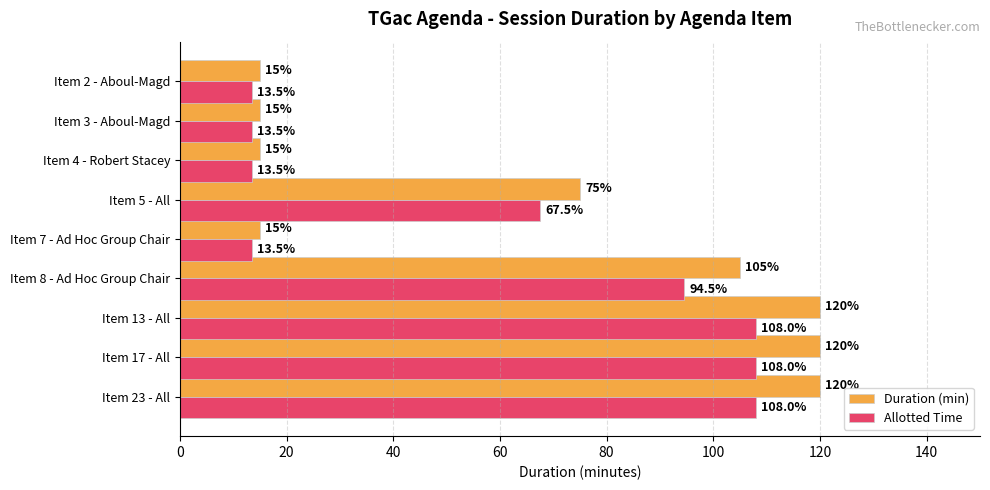

Which series has the widest spread of values?

Duration (min)